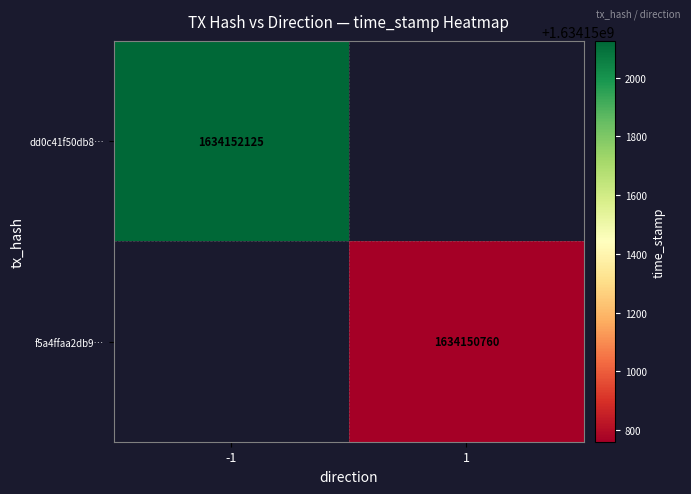

List the series in order of their peak value, highest first.

dd0c41f50db84d766805d8ac215856cc2056947, f5a4ffaa2db970fda917f0b91a1a5e1cf745bf8